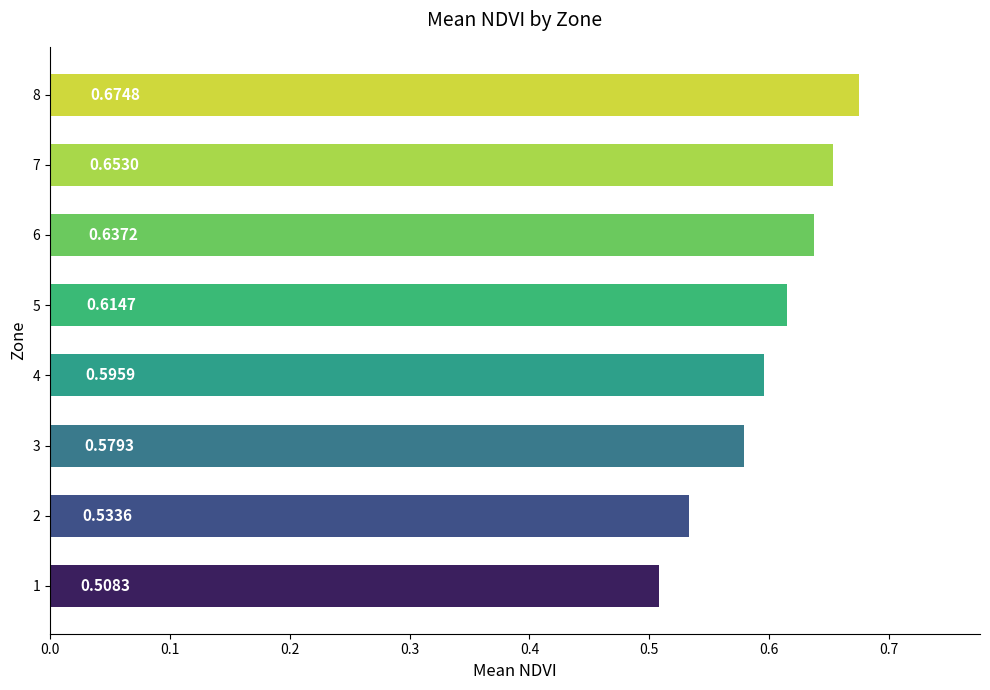

What is the difference between the maximum and minimum values?

0.2